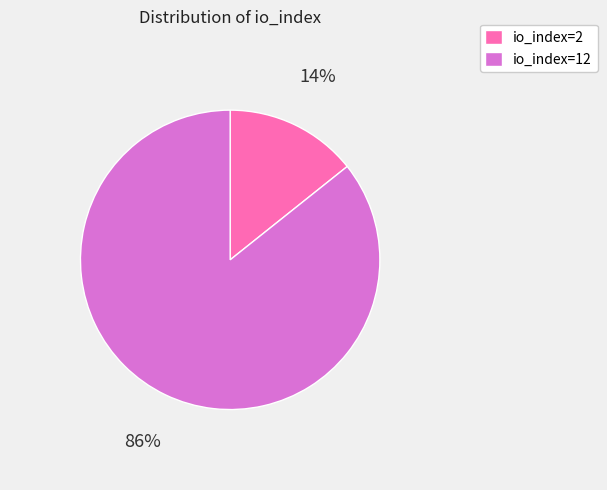

What is the ratio of the value at io_index=2 to the value at io_index=12?

0.2